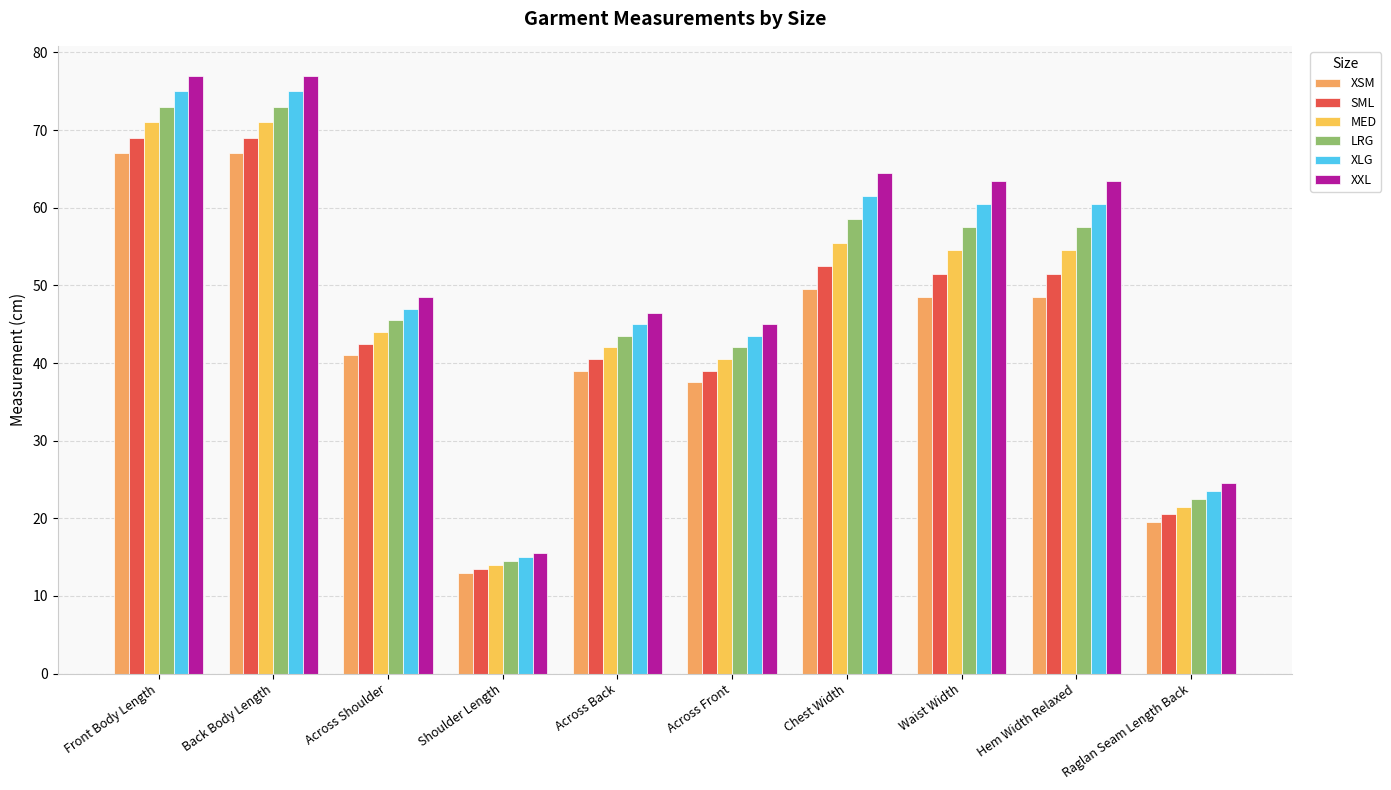

List the labels in order of SML value, largest first.

Front Body Length, Back Body Length, Chest Width, Waist Width, Hem Width Relaxed, Across Shoulder, Across Back, Across Front, Raglan Seam Length Back, Shoulder Length